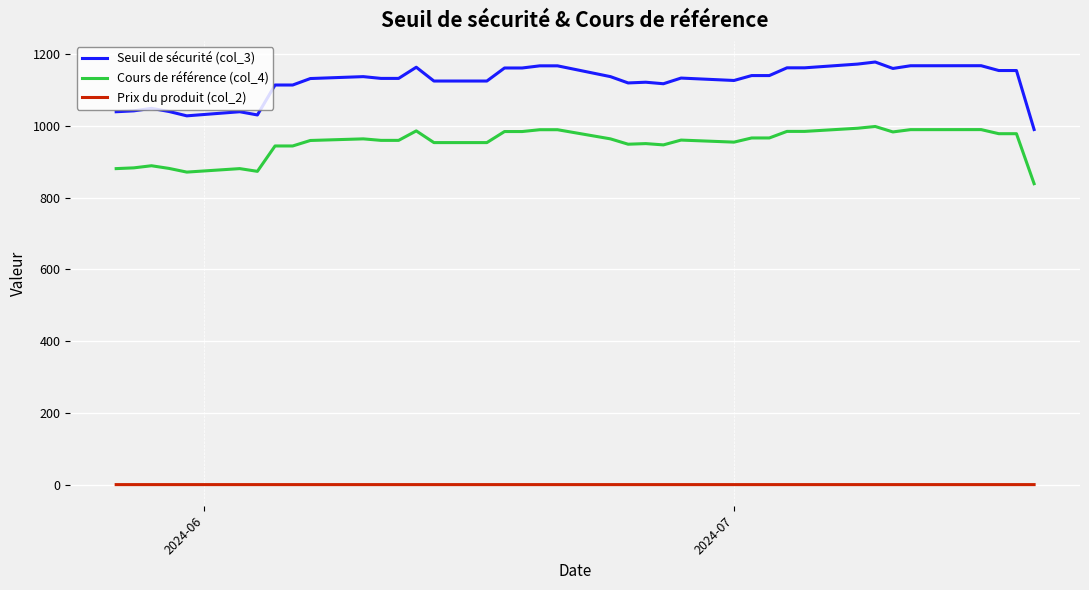

Which series has the largest total across all categories?

Seuil de sécurité (col_3)